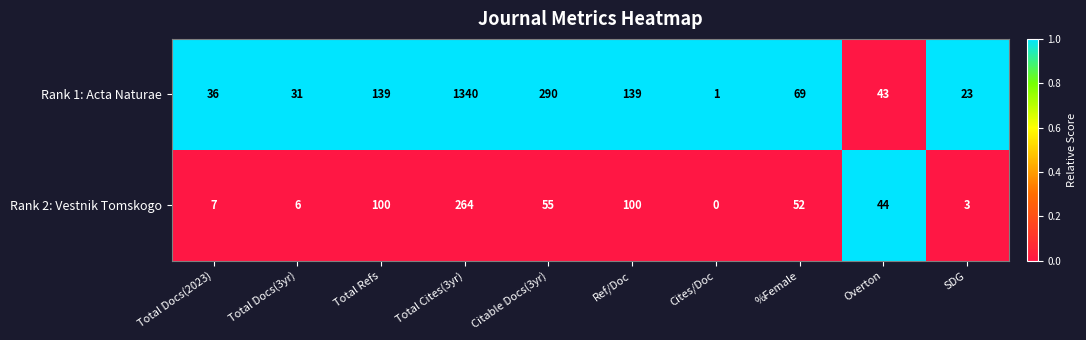

At which category is the sum across all series the highest?

Total Cites(3yr)